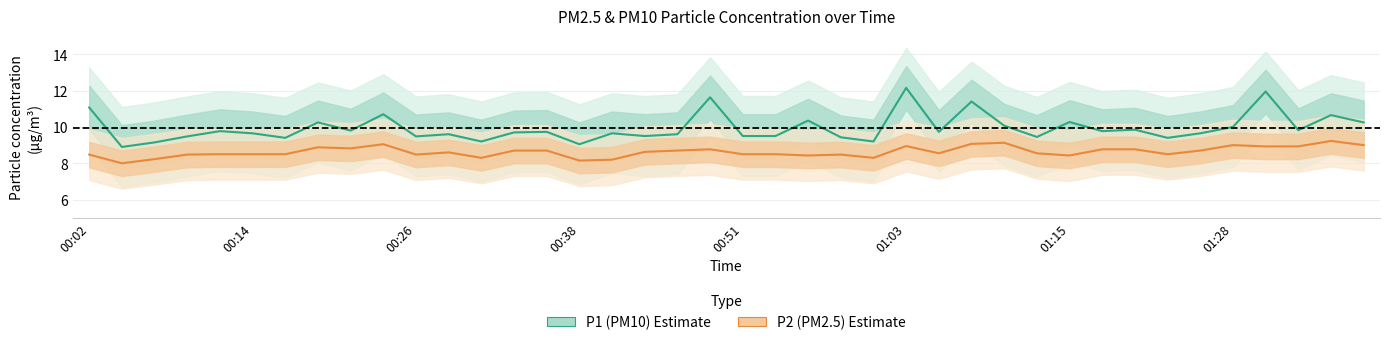

What is the sum of all P1 values?

397.7